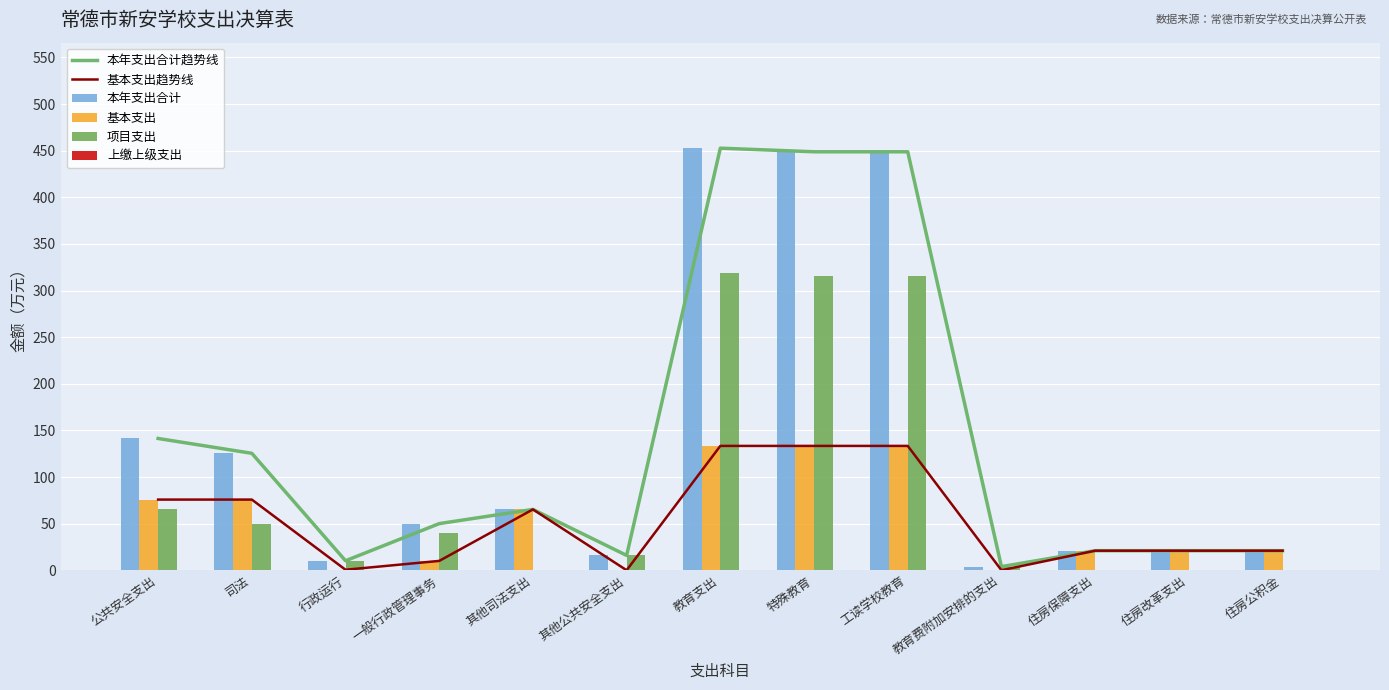

Reading left to right, extract all data points from this chart.

本年支出合计趋势线: 141.3	125.4	10.2	50.0	65.2	15.9	452.7	448.9	448.9	3.9	21.0	21.0	21.0
基本支出趋势线: 75.8	75.8	0.5	10.0	65.2	0.0	133.4	133.4	133.4	0.0	21.0	21.0	21.0
本年支出合计: 141.3	125.4	10.2	50.0	65.2	15.9	452.7	448.9	448.9	3.9	21.0	21.0	21.0
基本支出: 75.8	75.8	0.5	10.0	65.2	0.0	133.4	133.4	133.4	0.0	21.0	21.0	21.0
项目支出: 65.5	49.6	9.6	40.0	0.0	15.9	319.4	315.5	315.5	3.9	0.0	0.0	0.0
上缴上级支出: 0.0	0.0	0.0	0.0	0.0	0.0	0.0	0.0	0.0	0.0	0.0	0.0	0.0